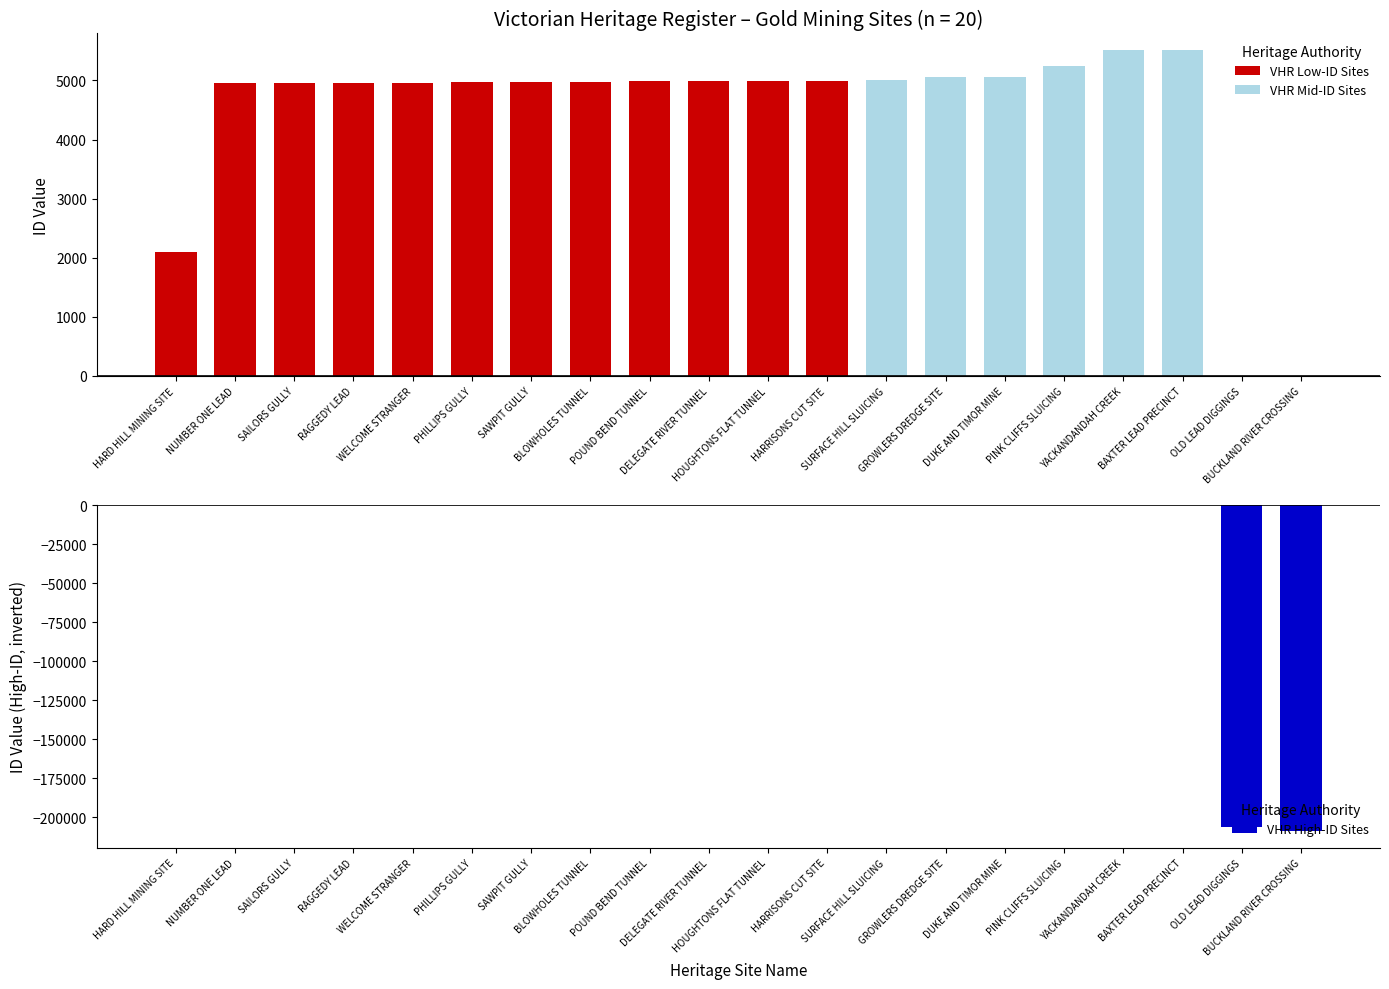

What is the label of the 15th bar from the left?

DUKE AND TIMOR MINE